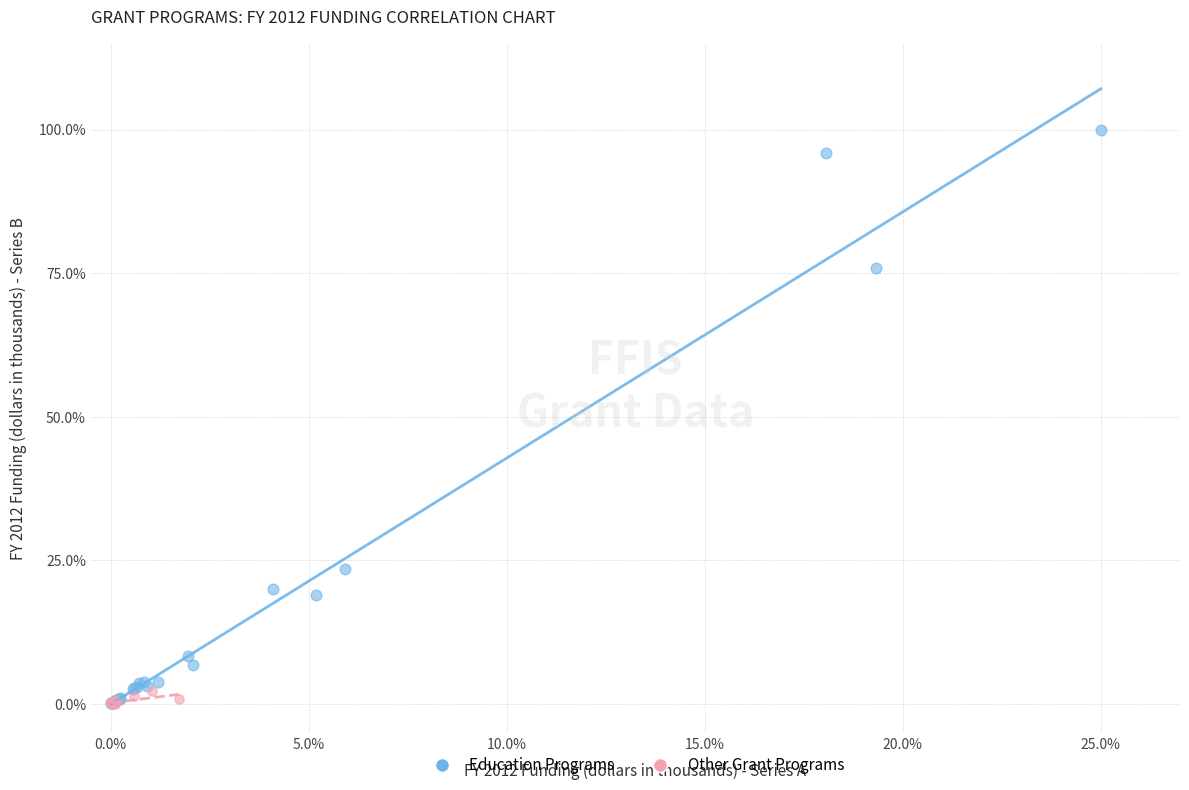

Which series has the largest Y range (max minus min)?

Education Programs